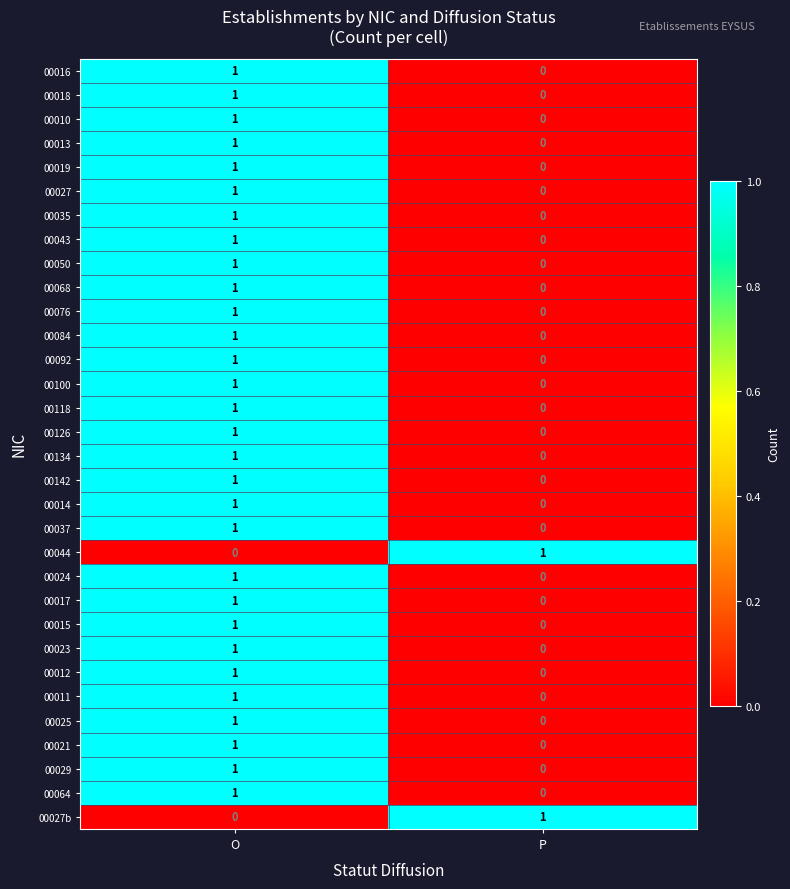

Where is 00013 nearest to the value 0?

P